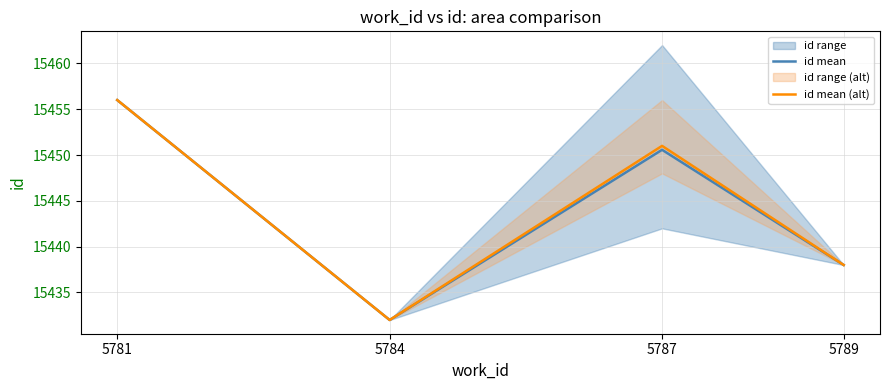

What is the difference between the second highest and minimum values in the id mean (alt) series?

19.0